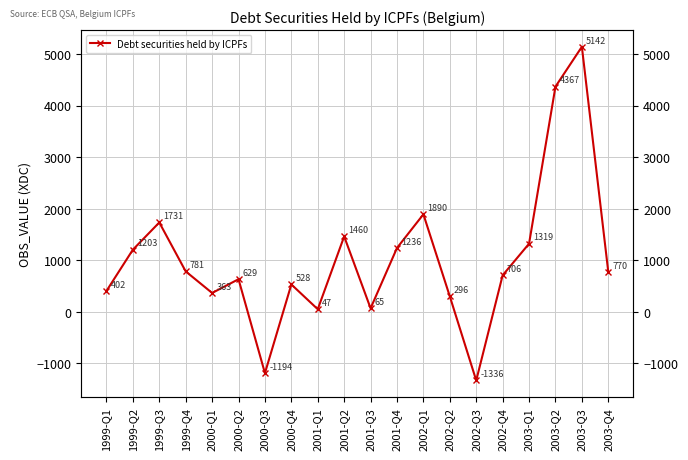

How many interior local valleys (lower than both neighbors) does the data have?

5